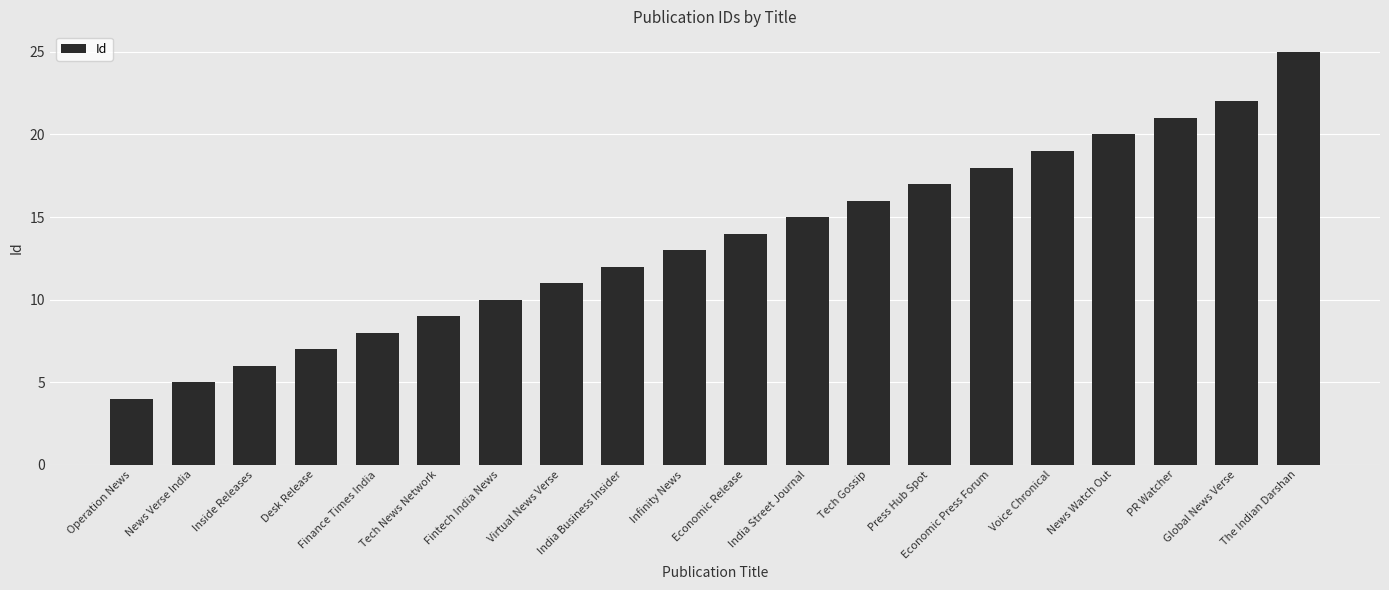

Approximately how many times larger is the value at India Street Journal compared to Infinity News?

1.2